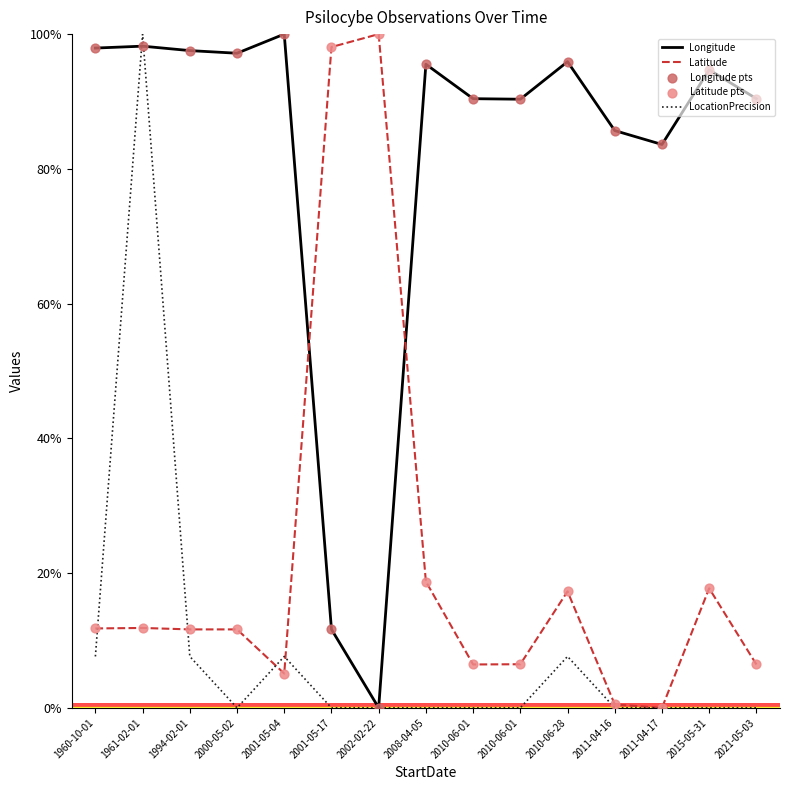

Is this an area chart (filled region under the line)?

No